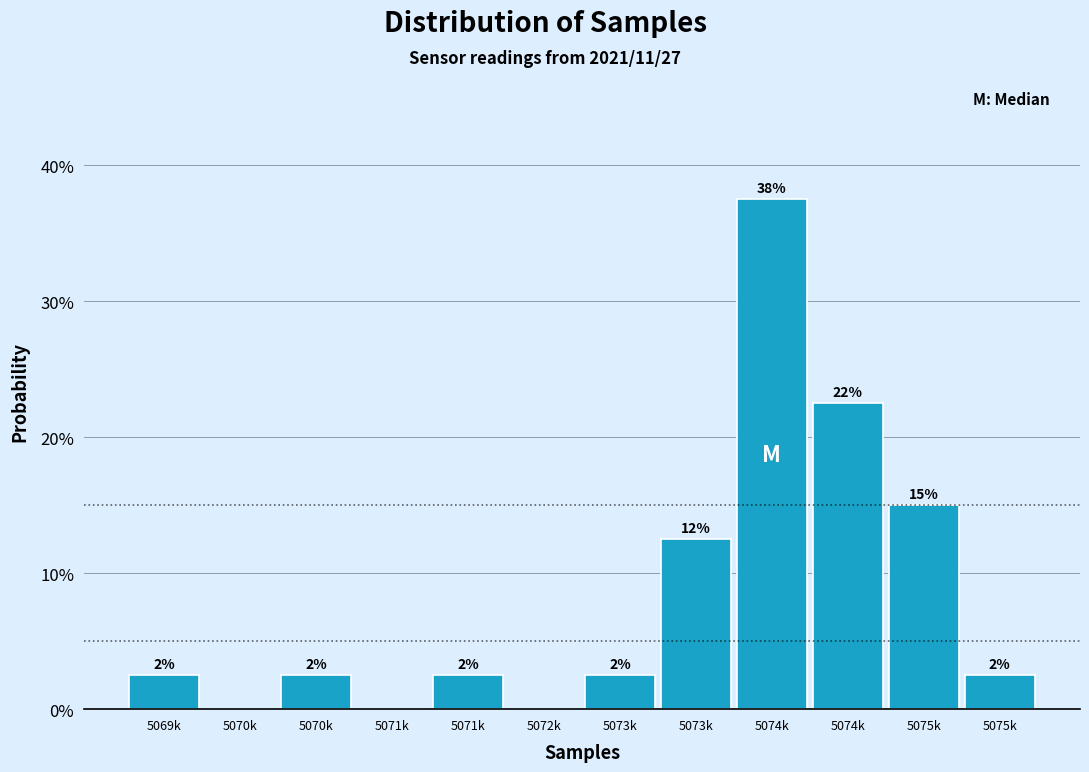

Are the bars horizontal?

No